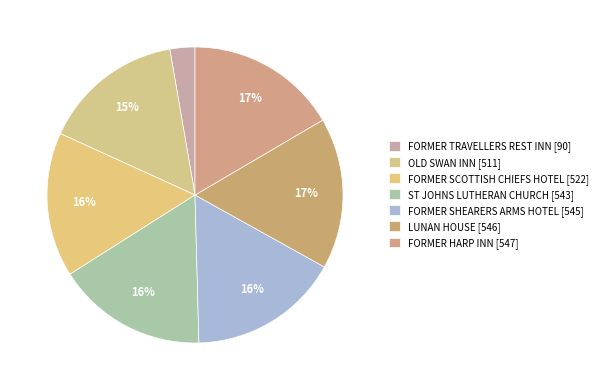

Is there a majority slice in this chart?

No